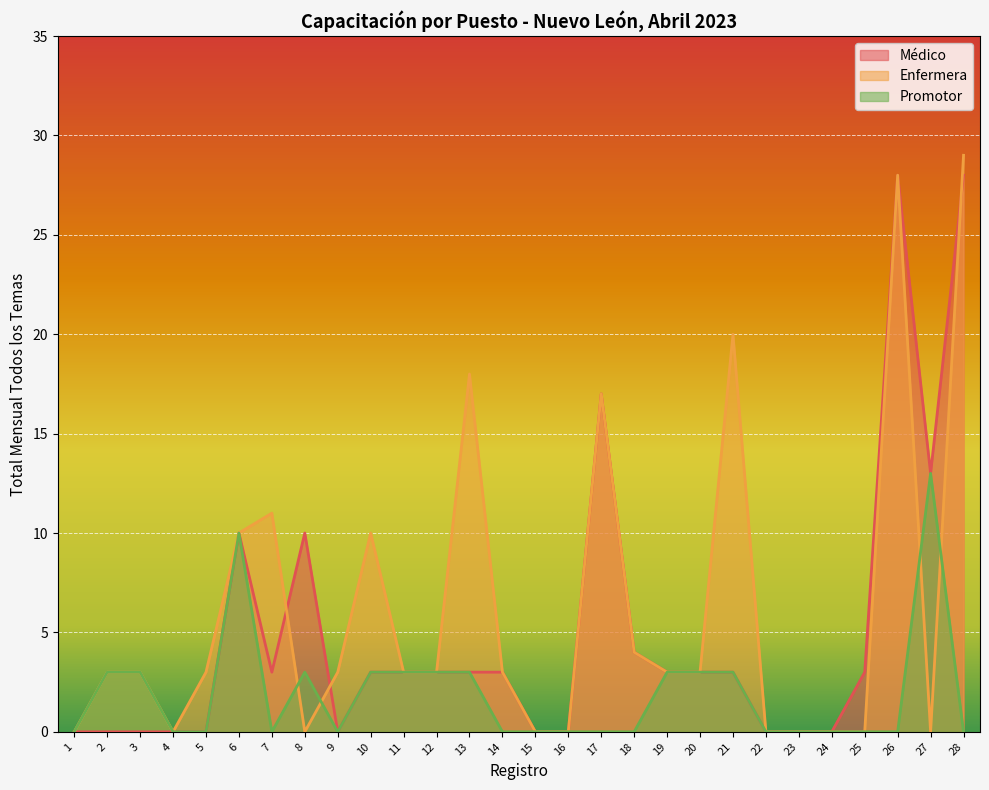

What is the difference between the maximum and minimum values in the Médico series?

28